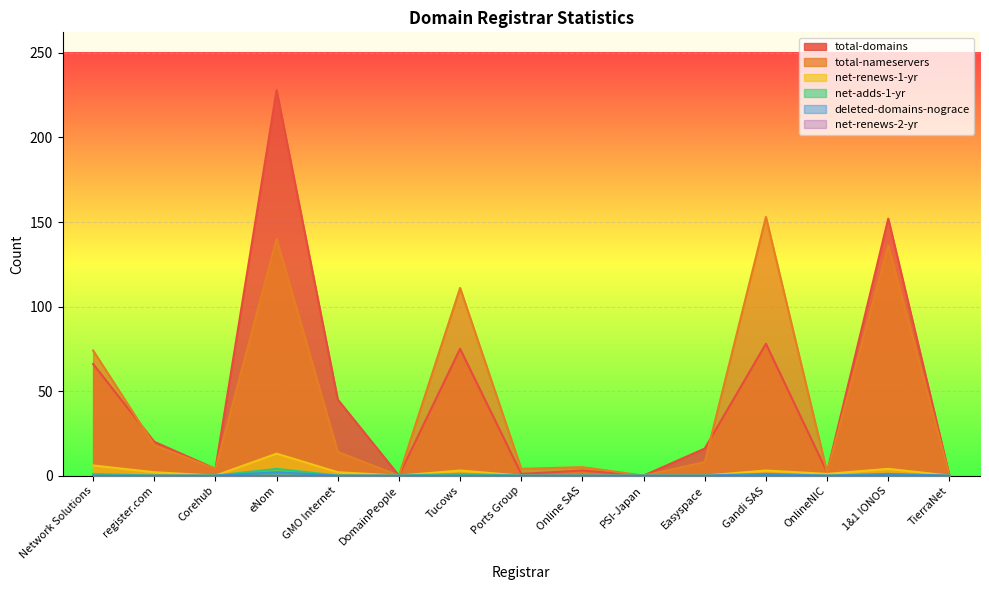

How many values in the net-renews-1-yr series exceed 1?

7